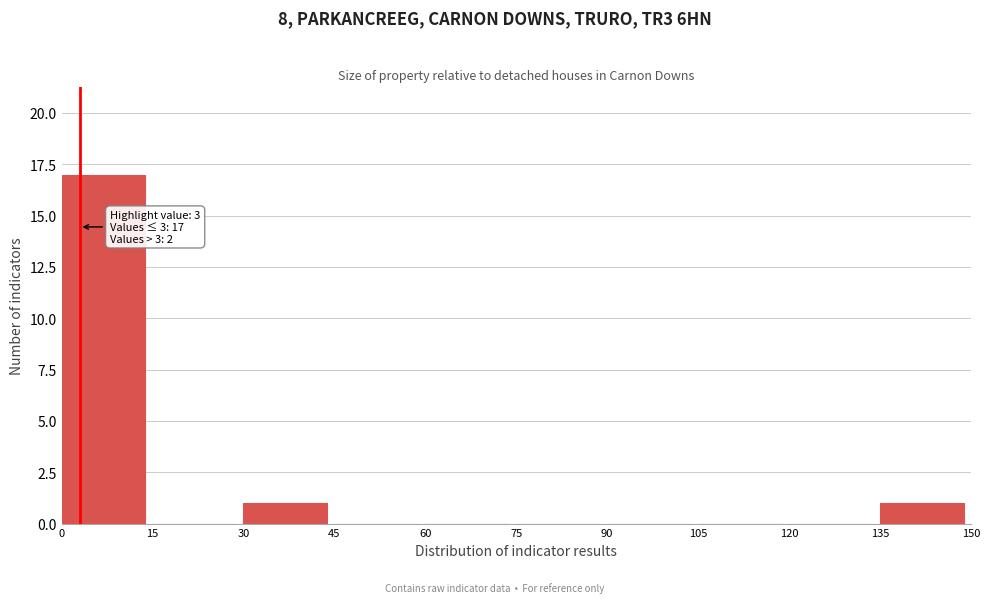

Which range on the x-axis has the tallest bar?

0 to 15